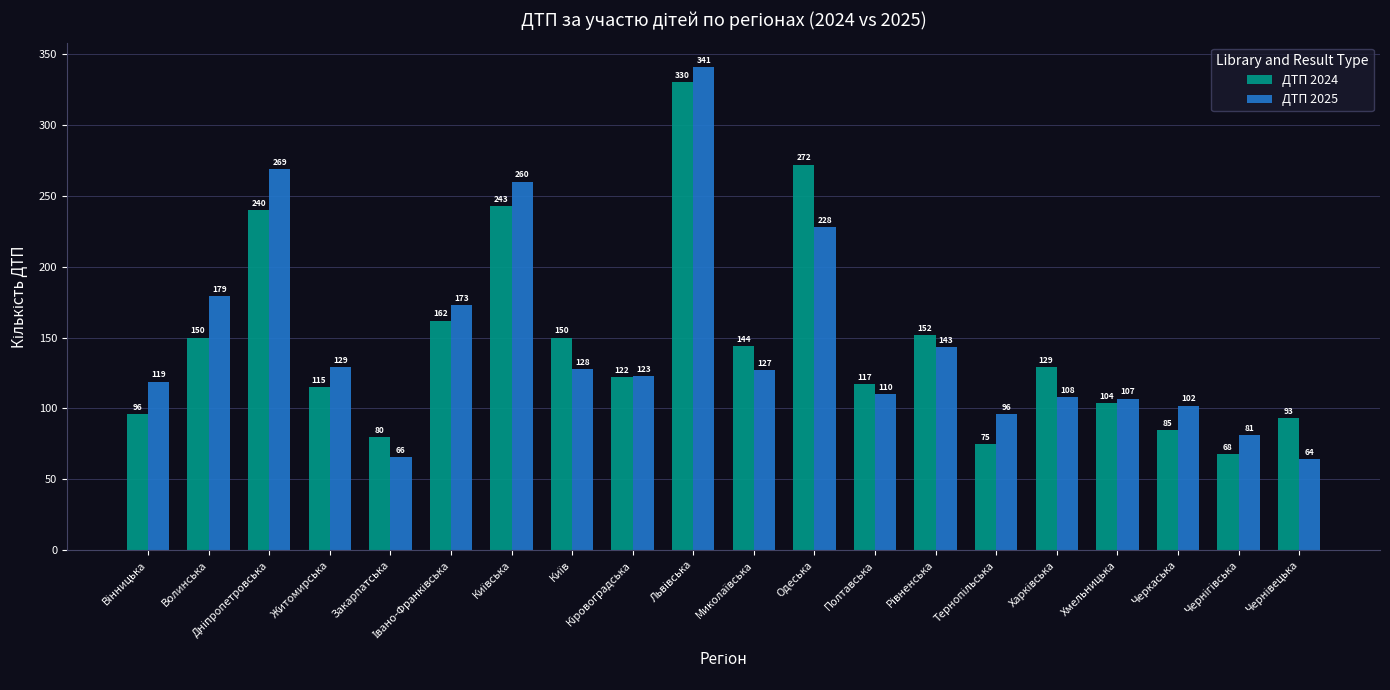

Rank the series by their average value, from highest to lowest.

ДТП 2025, ДТП 2024